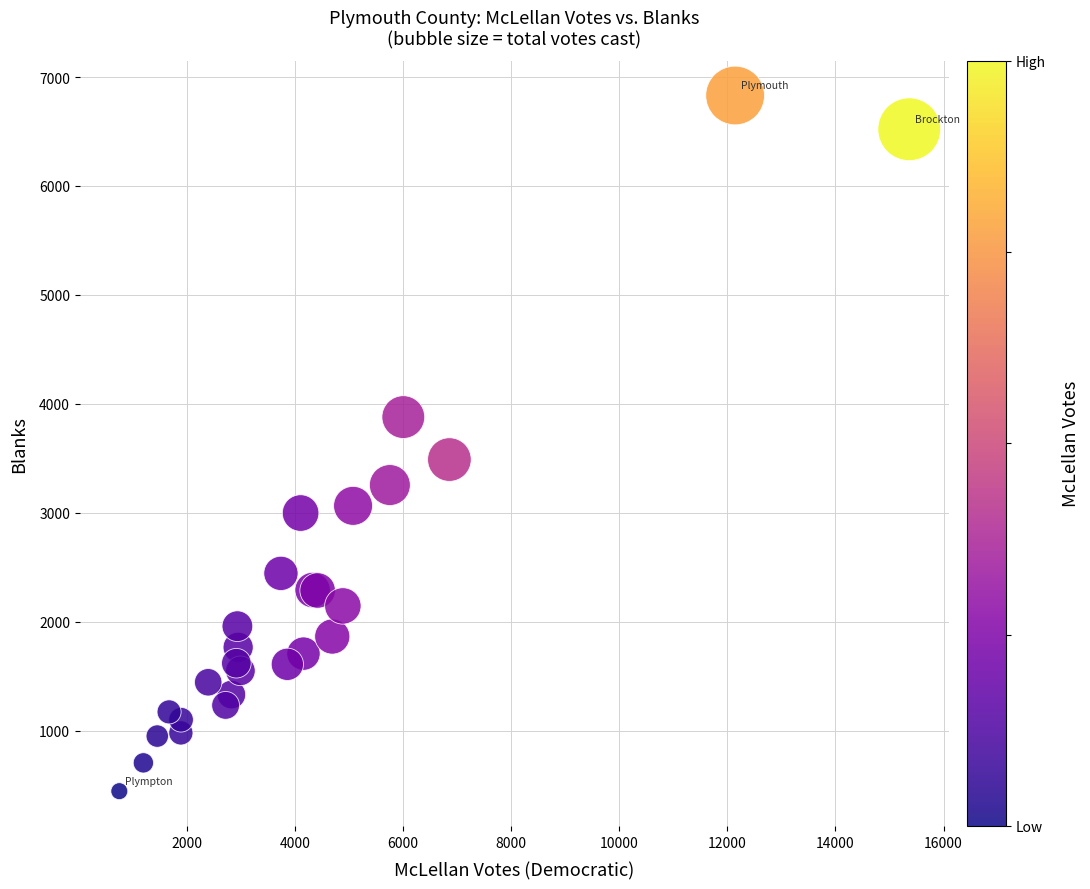

What Y value in the scatter plot is closest to 3637?

3488